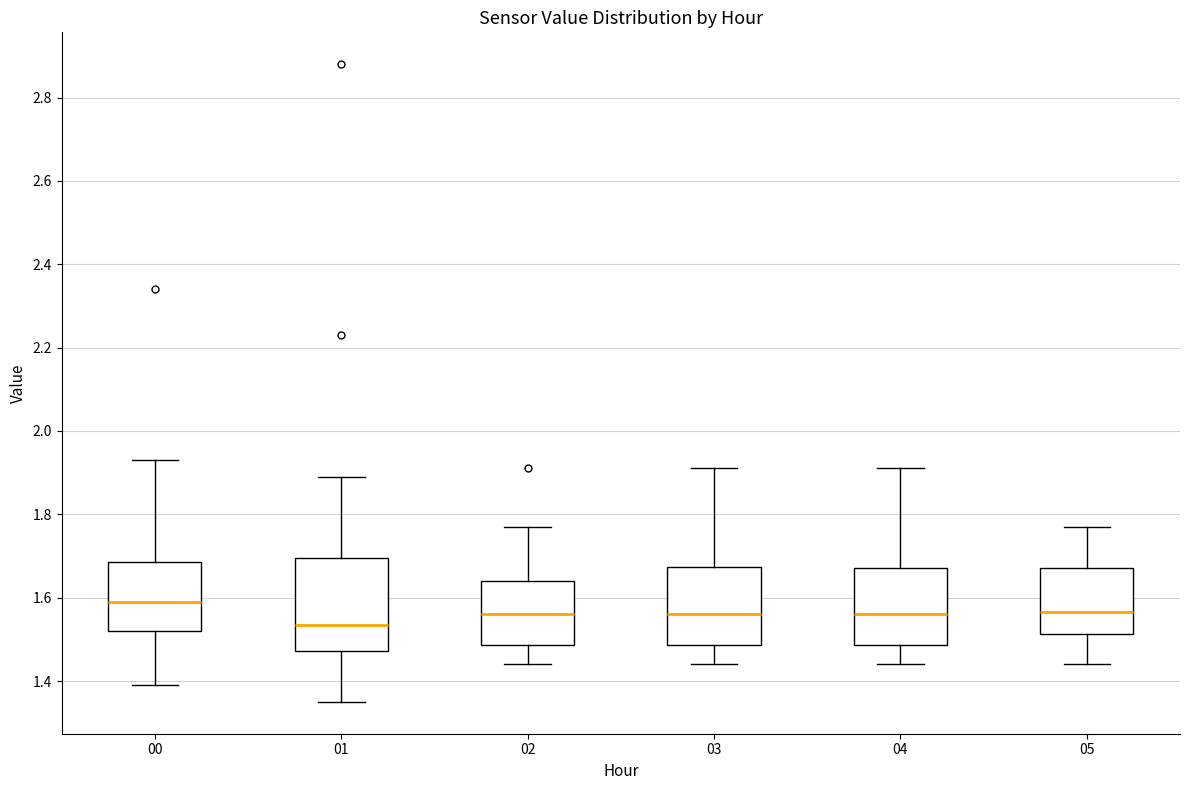

Which box has the lowest median line?

01